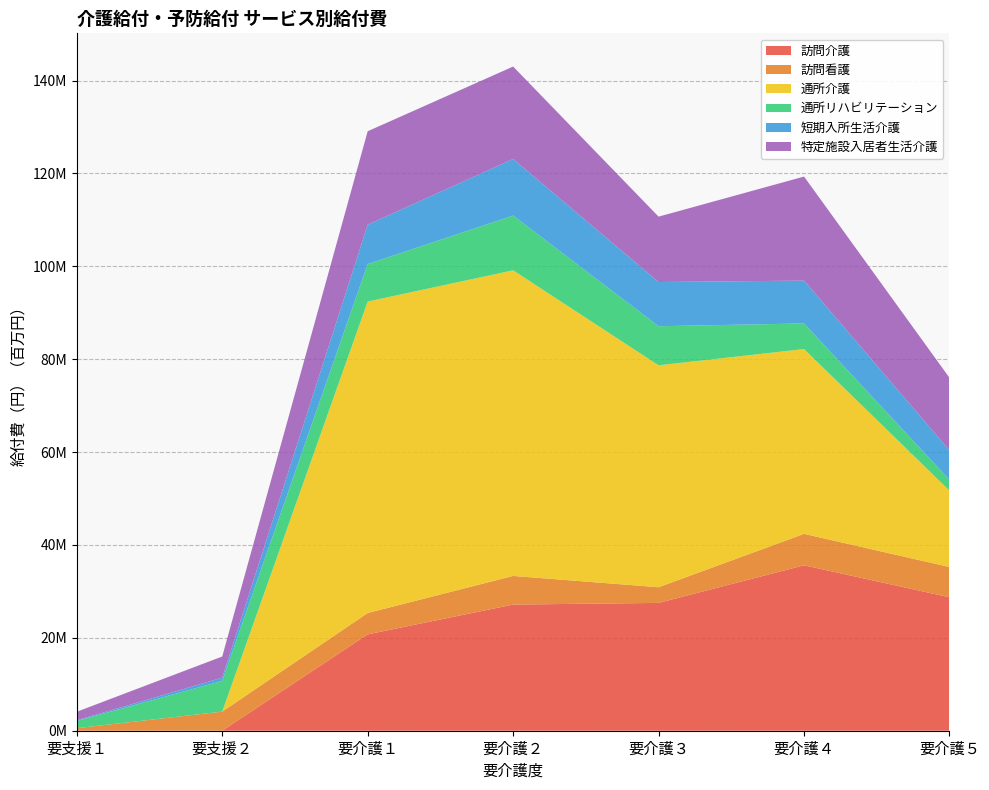

Reading left to right, what are all the values shown in this chart?

訪問介護: 0	0	20751399	27158039	27522157	35618835	28731928
訪問看護: 551730	4115369	4595369	6173810	3376767	6768984	6523562
通所介護: 0	0	67064836	65805595	47780492	39795996	16443471
通所リハビリテーション: 1547305	6614186	8067517	11793493	8417245	5513744	2321039
短期入所生活介護: 143486	691801	8477896	12176909	9522302	9225720	6343245
特定施設入居者生活介護: 1843274	4560058	20122529	19907236	14075945	22401017	15630828